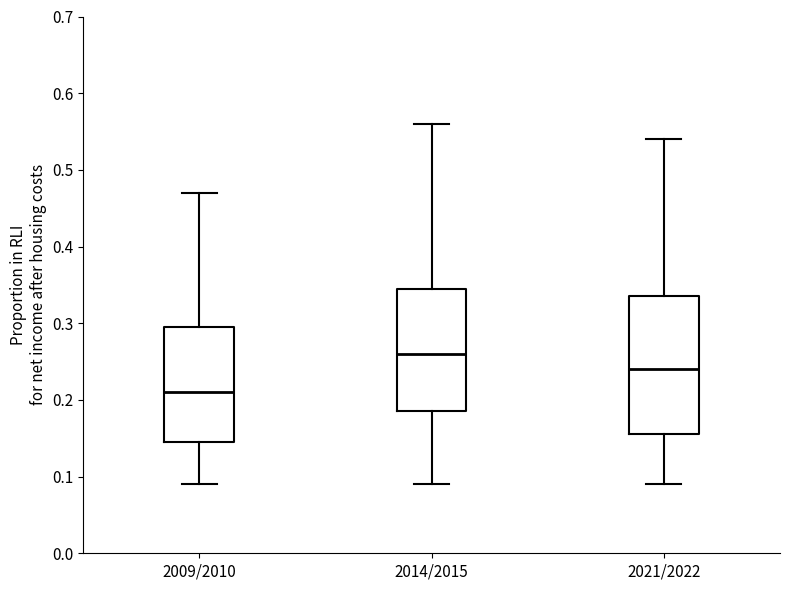

Reading left to right, read every box against the y-axis: the position of its median line, the range the box covers, and the ends of its whiskers. The values are not printed on the chart, so give them approximately, as read against the axis.

2009/2010: median 0.21, box 0.15 to 0.30, whiskers 0.09 to 0.47
2014/2015: median 0.26, box 0.19 to 0.35, whiskers 0.09 to 0.56
2021/2022: median 0.24, box 0.16 to 0.34, whiskers 0.09 to 0.54